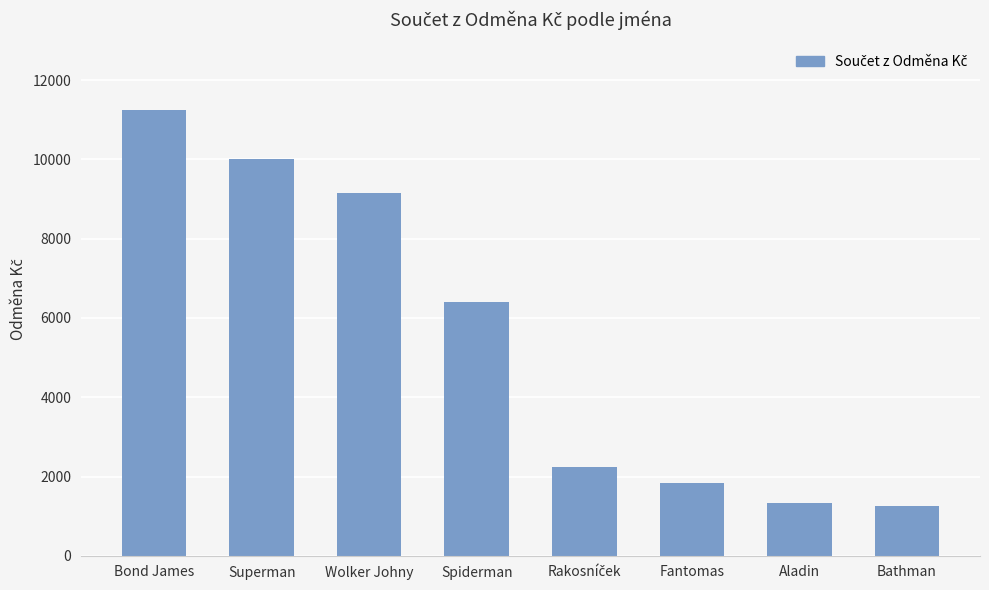

What is the average value?

5440.9